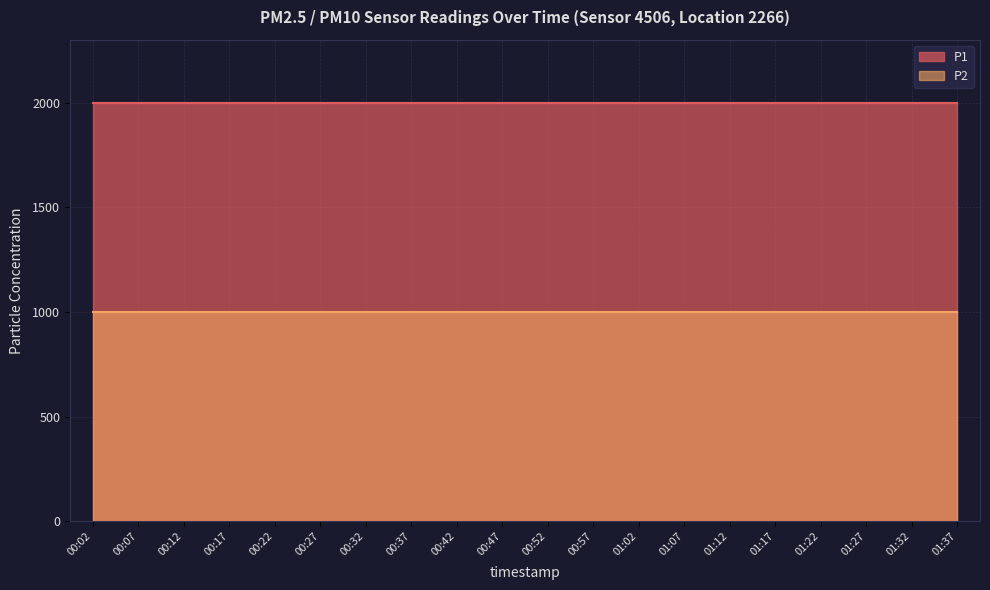

What is the label of the 13th point from the left?

01:02